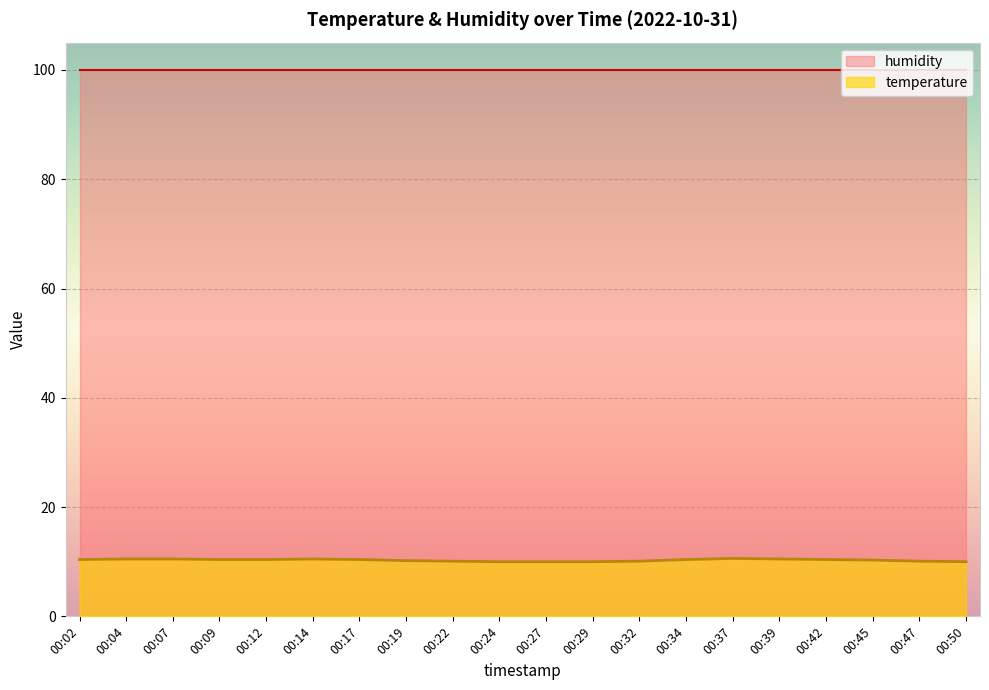

How many series are shown in this chart?

2